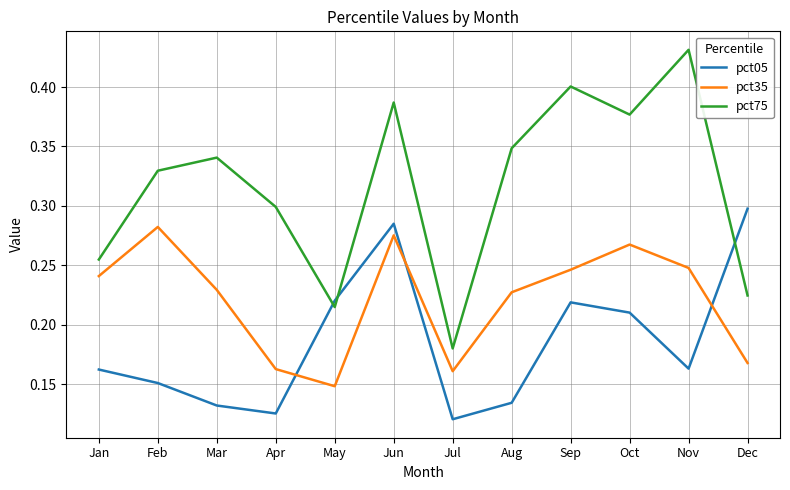

At which label is pct35 closest to 0?

May